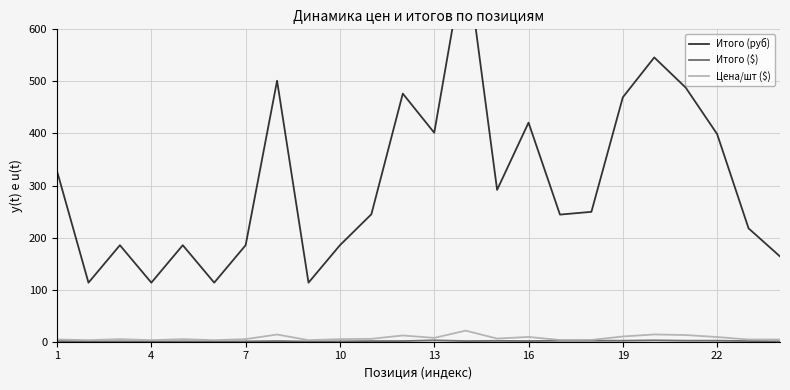

What are all the series names shown in the legend?

Итого (руб), Итого ($), Цена/шт ($)